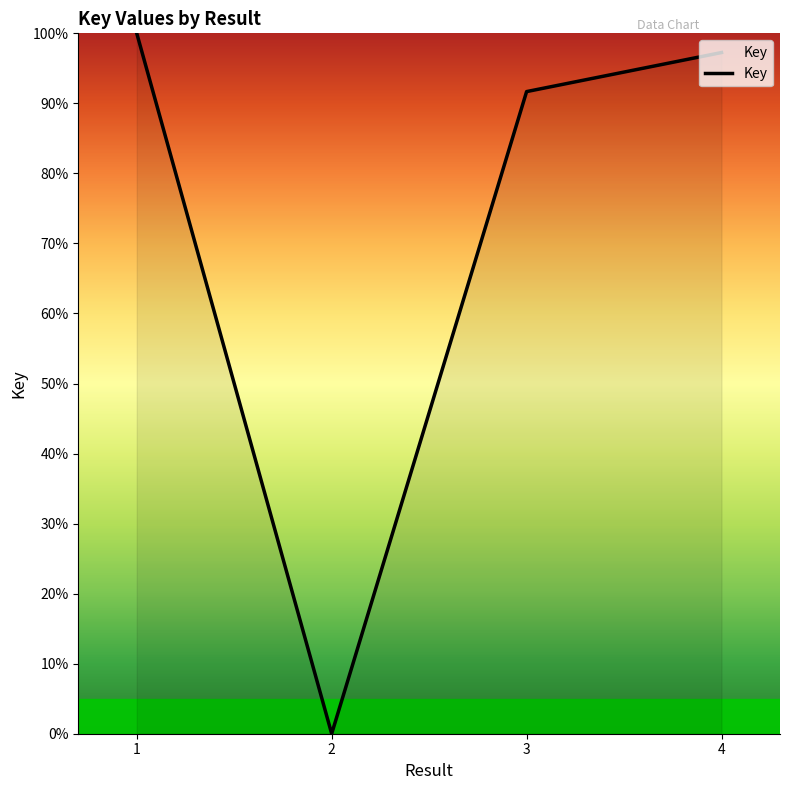

Count the number of data series in this chart.

1